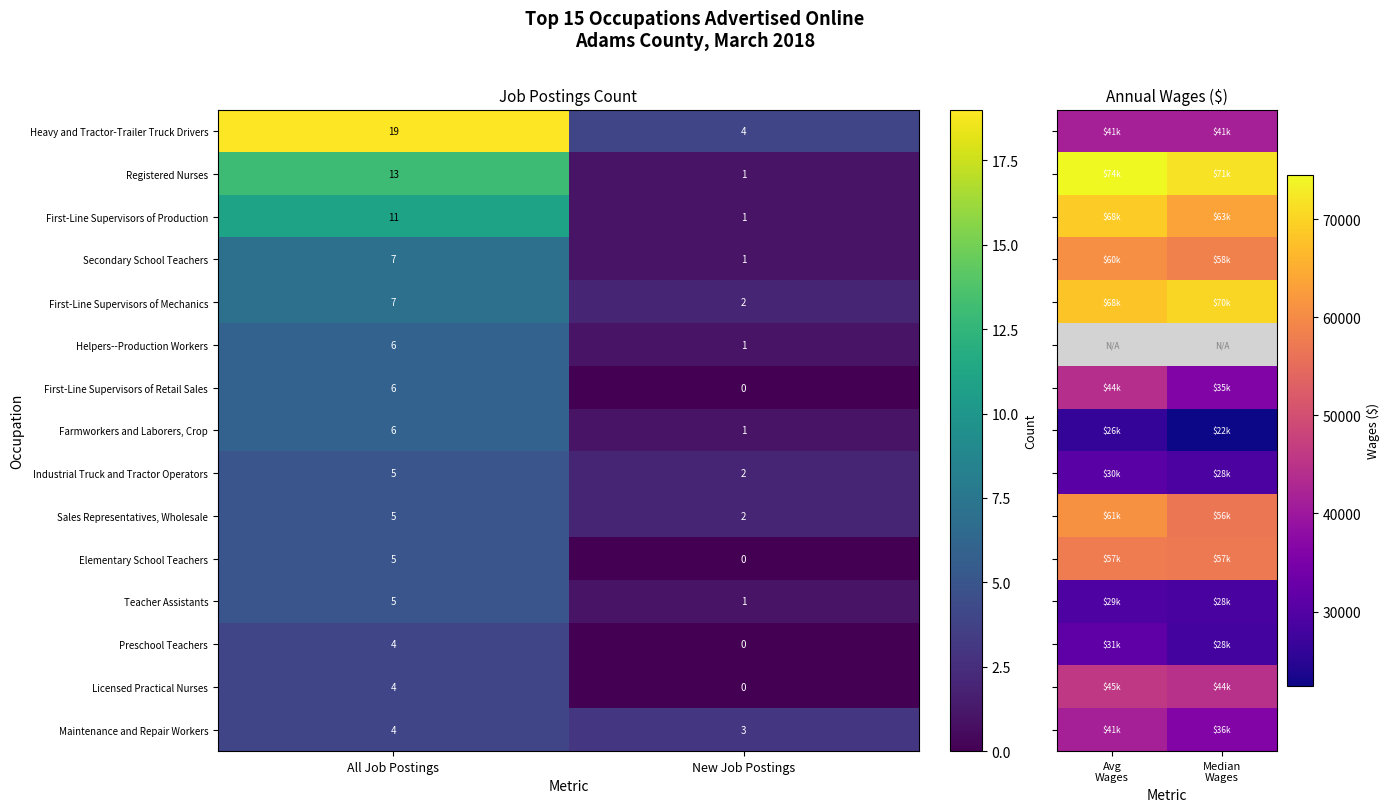

What is the sum of all Teacher Assistants values?

6